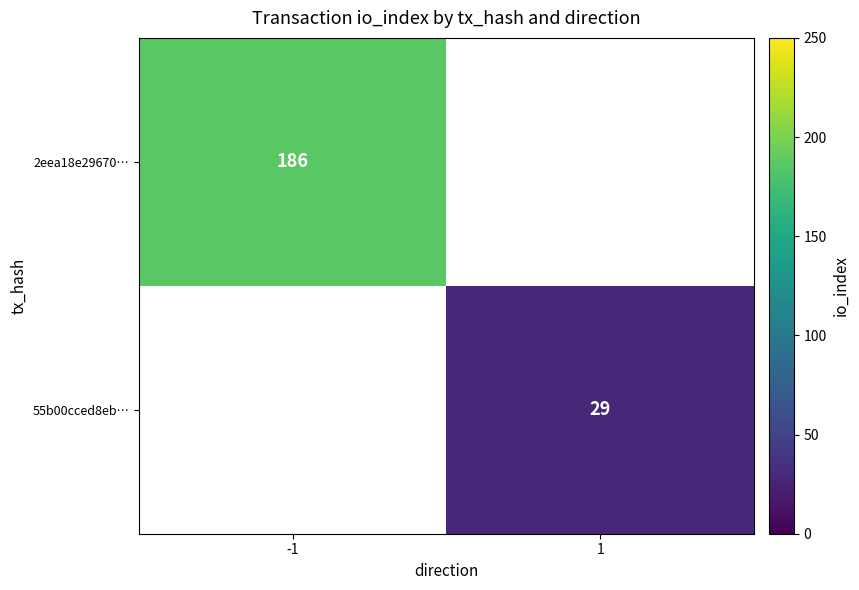

The 55b00cced8eb… series shows 29 at 1. True or false?

True